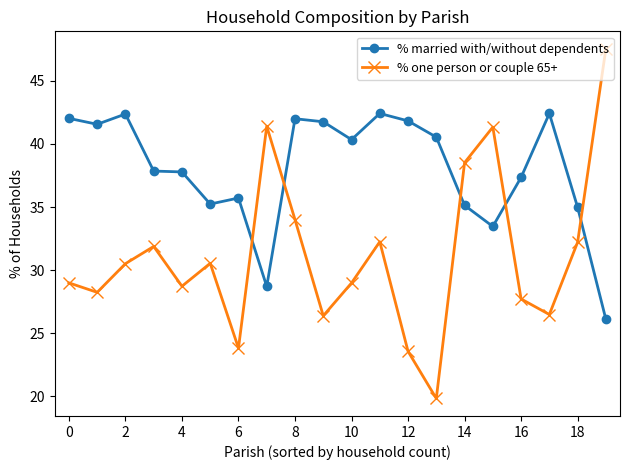

What is the highest value of the % married with/without dependents series?

42.4